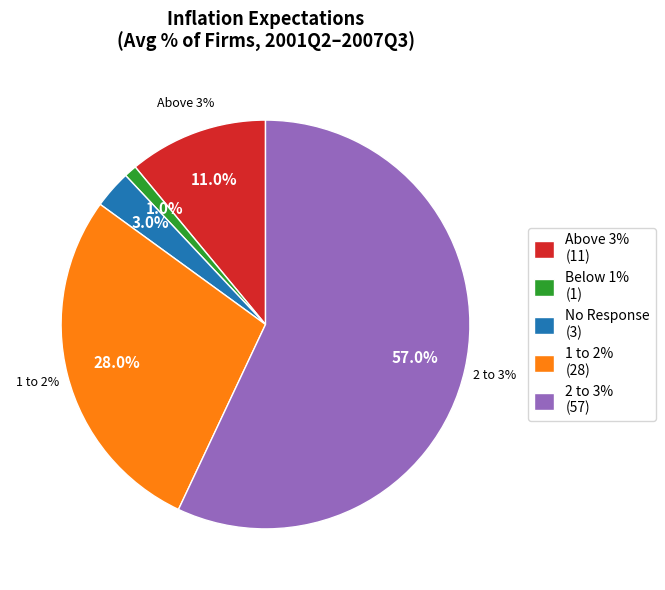

How many slices are in this pie chart?

5